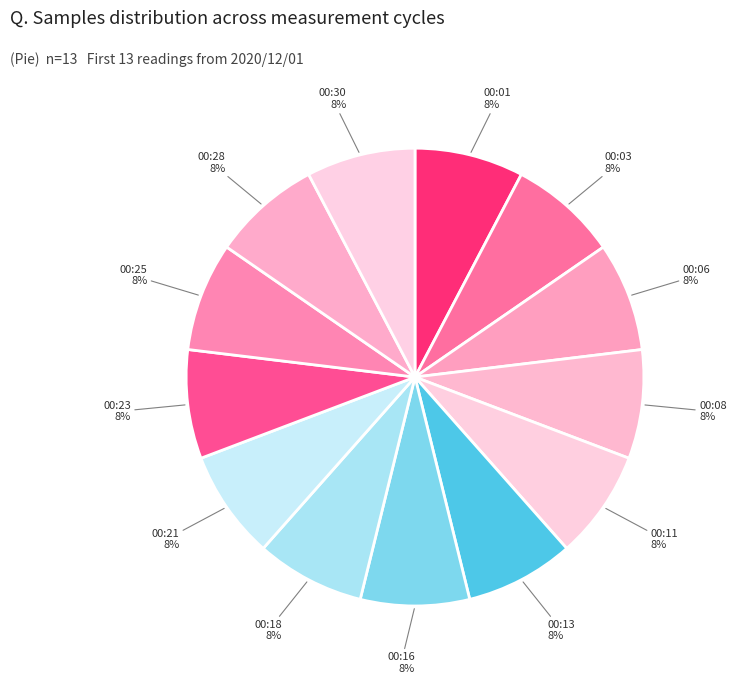

Does any single category account for the majority?

No